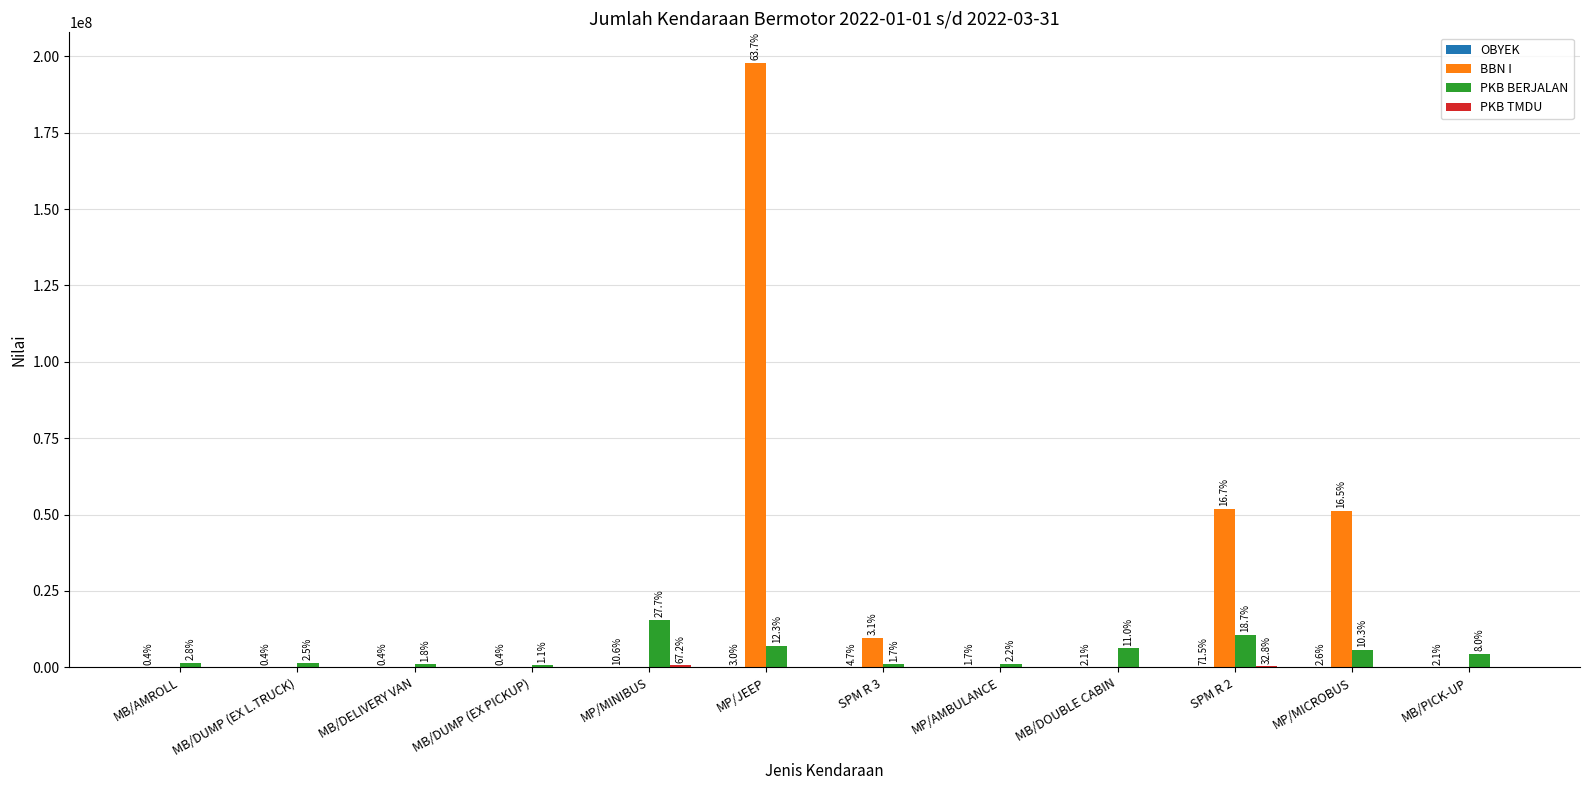

Where is BBN I nearest to the value 98988750?

SPM R 2